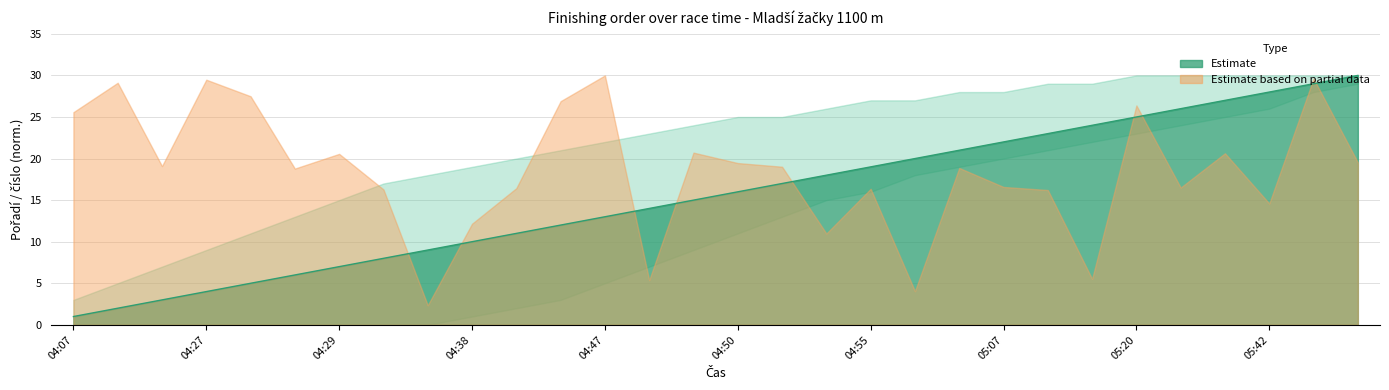

How many categories are shown in the chart?

30